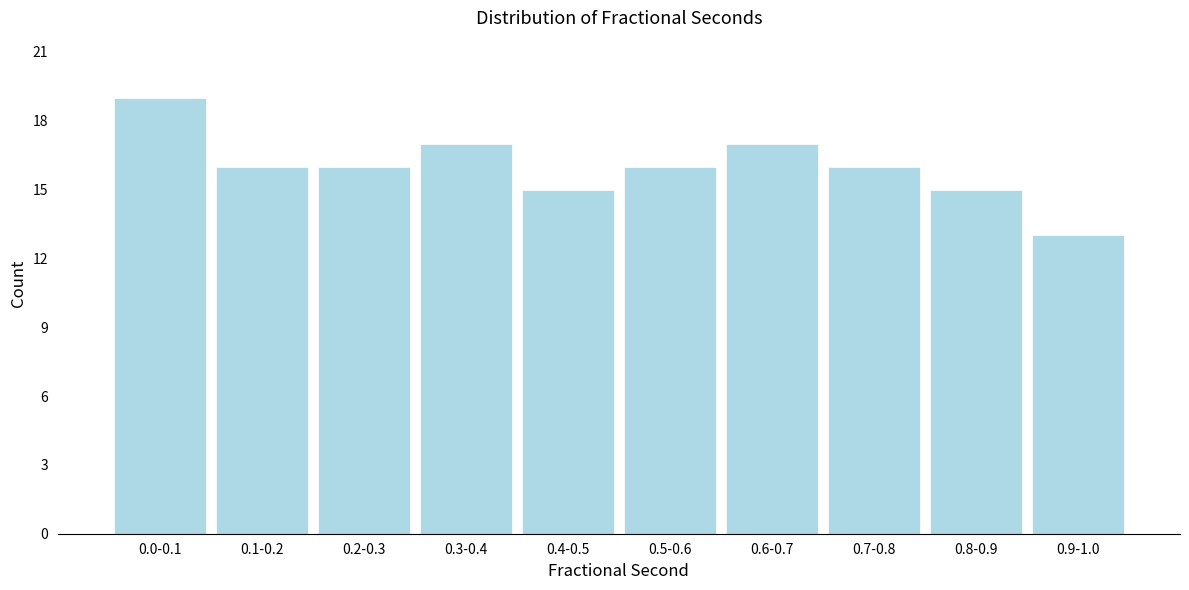

Reading right to left, extract all data points from this chart.

13	15	16	17	16	15	17	16	16	19